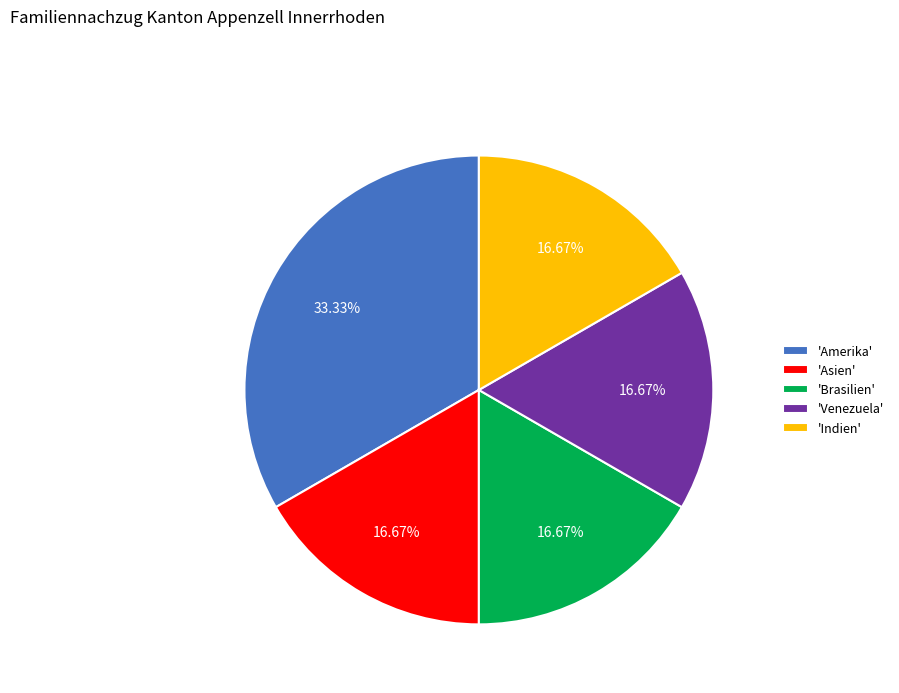

Combined, do 'Asien' and 'Venezuela' account for over 50%?

No